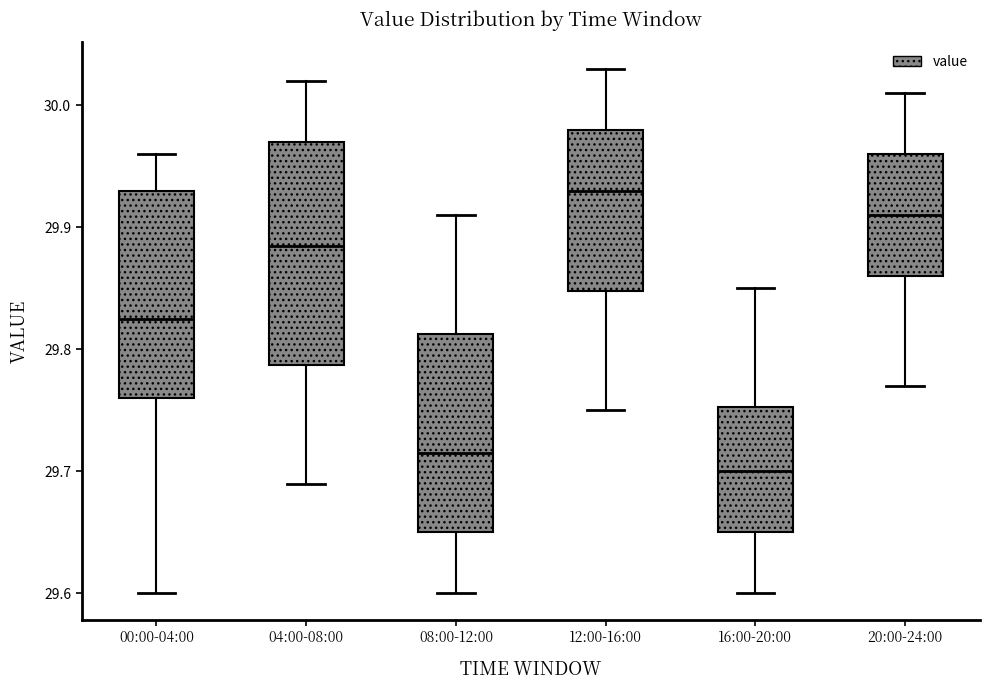

Which box's median line is the highest?

12:00-16:00